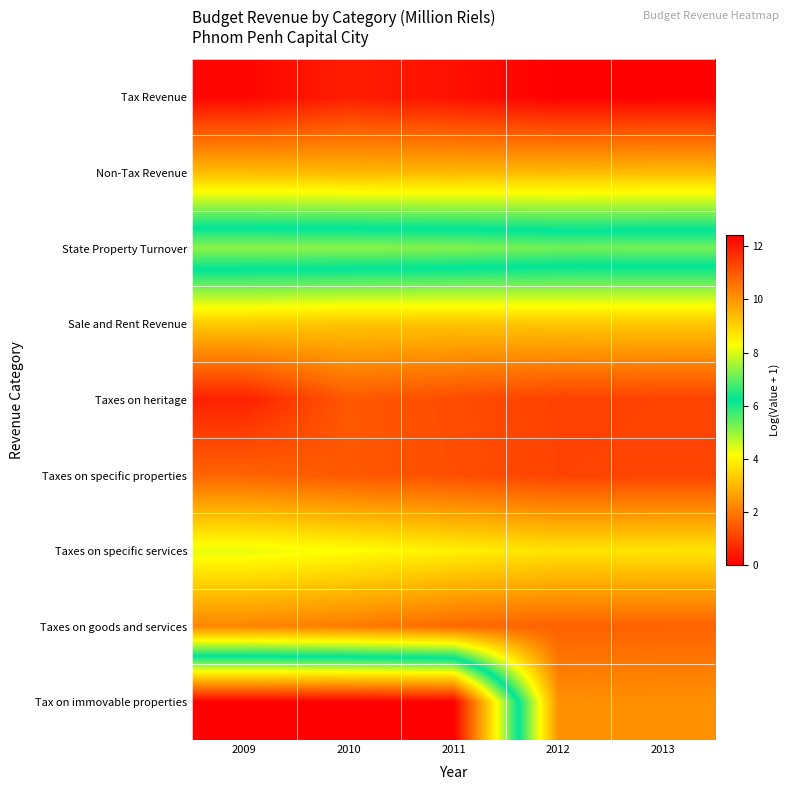

Between 2013 and 2012, which is larger?

2012